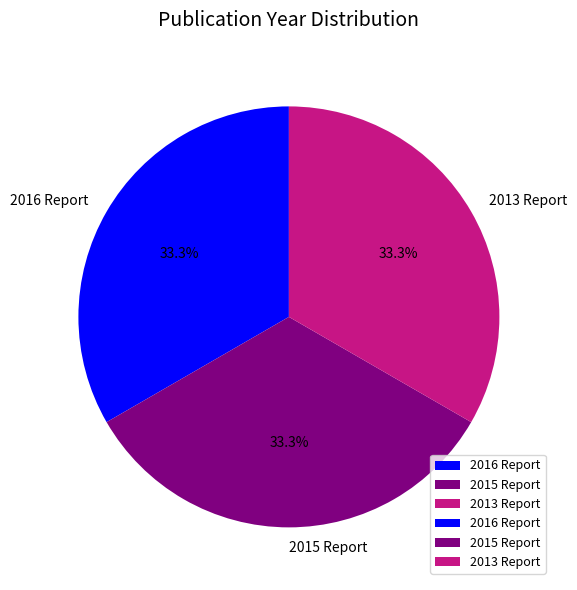

What percentage do 2016 Report and 2013 Report together represent?

66.7%